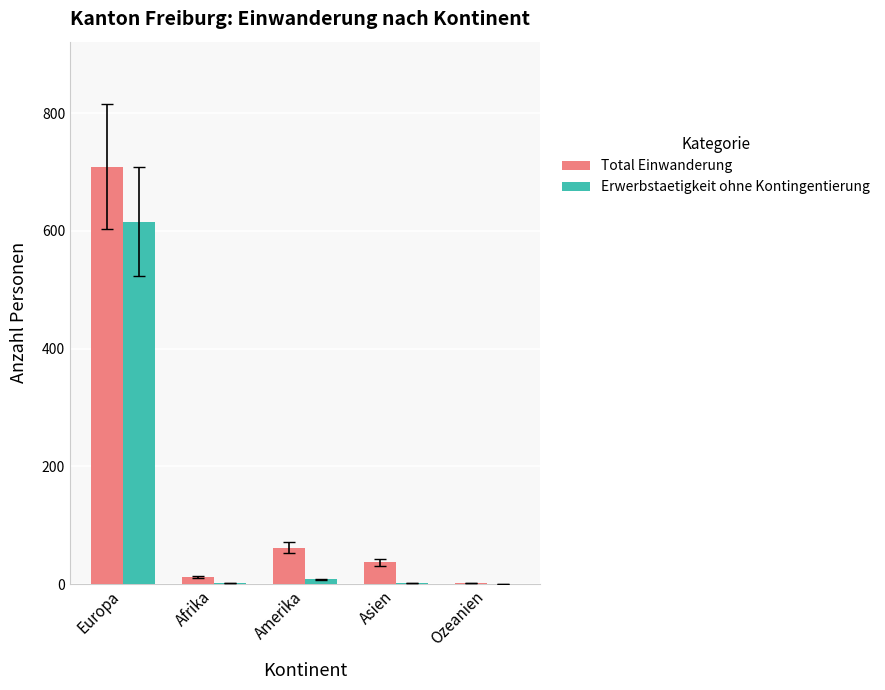

Where does the Erwerbstaetigkeit ohne Kontingentierung series first go above 2?

Europa